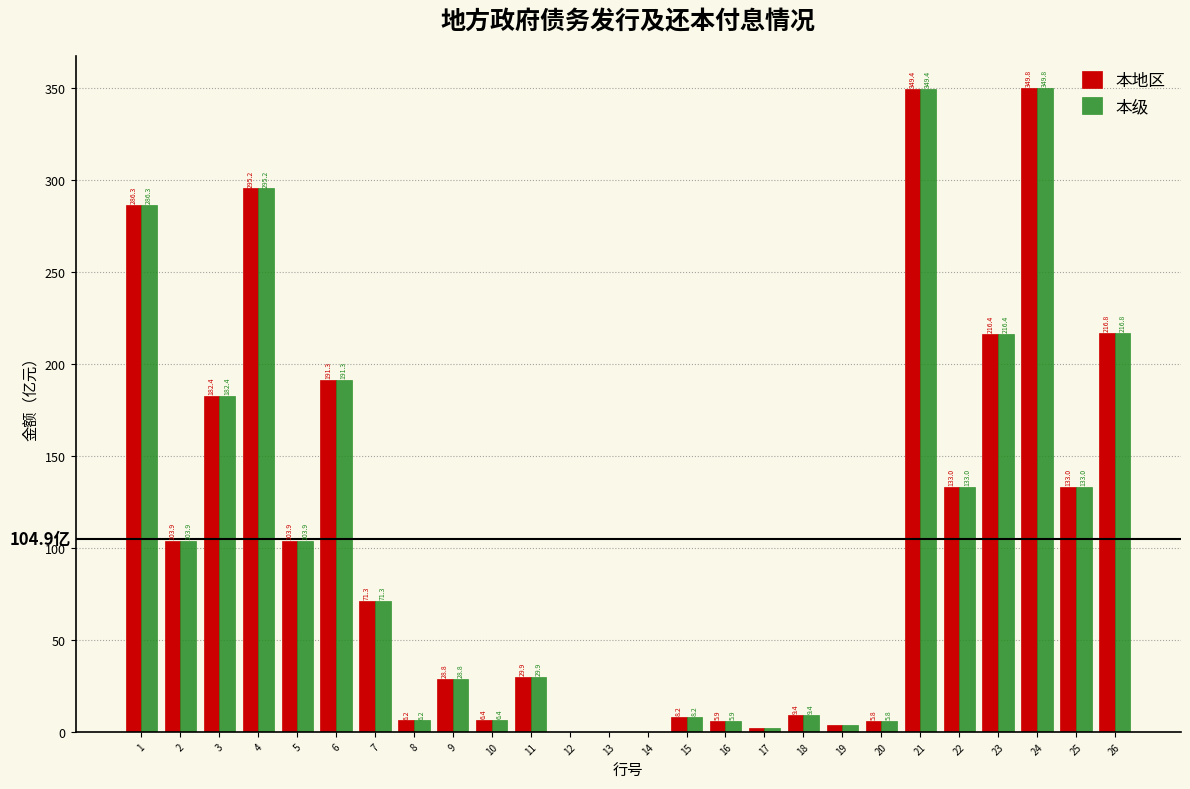

Reading right to left, list all the values displayed in this chart.

本地区: 26=216.8	25=133.0	24=349.8	23=216.4	22=133.0	21=349.4	20=5.8	19=3.6	18=9.4	17=2.3	16=5.9	15=8.2	14=0.0	13=0.0	12=0.0	11=29.9	10=6.4	9=28.8	8=6.2	7=71.3	6=191.3	5=103.9	4=295.2	3=182.4	2=103.9	1=286.3
本级: 26=216.8	25=133.0	24=349.8	23=216.4	22=133.0	21=349.4	20=5.8	19=3.6	18=9.4	17=2.3	16=5.9	15=8.2	14=0.0	13=0.0	12=0.0	11=29.9	10=6.4	9=28.8	8=6.2	7=71.3	6=191.3	5=103.9	4=295.2	3=182.4	2=103.9	1=286.3